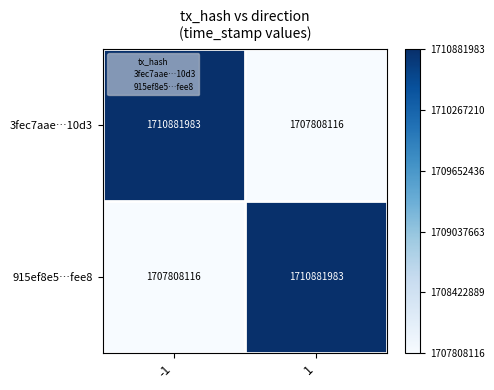

Rank the categories by 915ef8e5…fee8 value from lowest to highest.

-1, 1